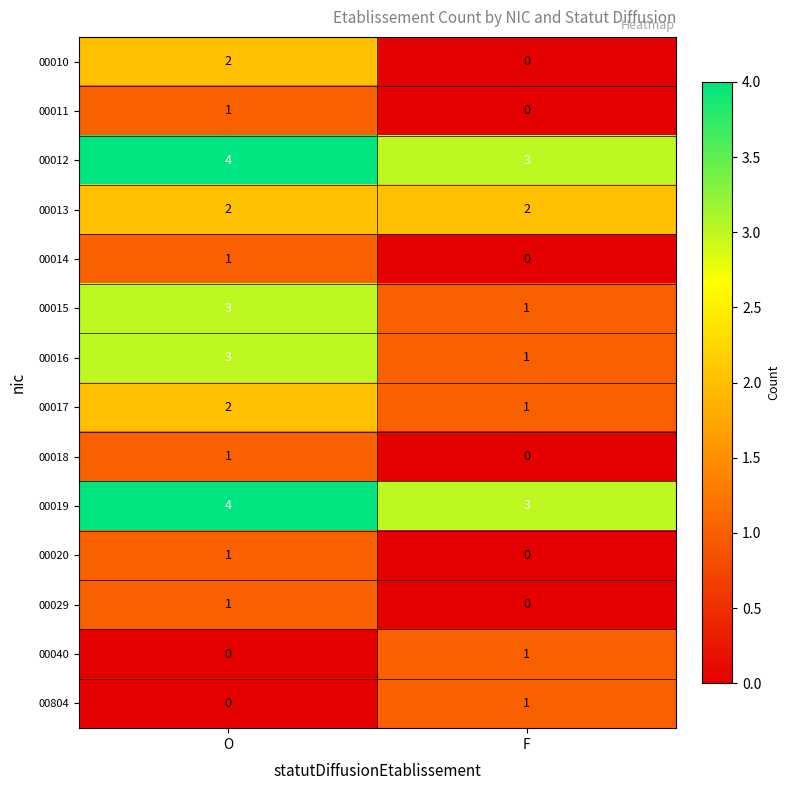

Reading left to right, extract all data points from this chart.

00010: 2	0
00011: 1	0
00012: 4	3
00013: 2	2
00014: 1	0
00015: 3	1
00016: 3	1
00017: 2	1
00018: 1	0
00019: 4	3
00020: 1	0
00029: 1	0
00040: 0	1
00804: 0	1